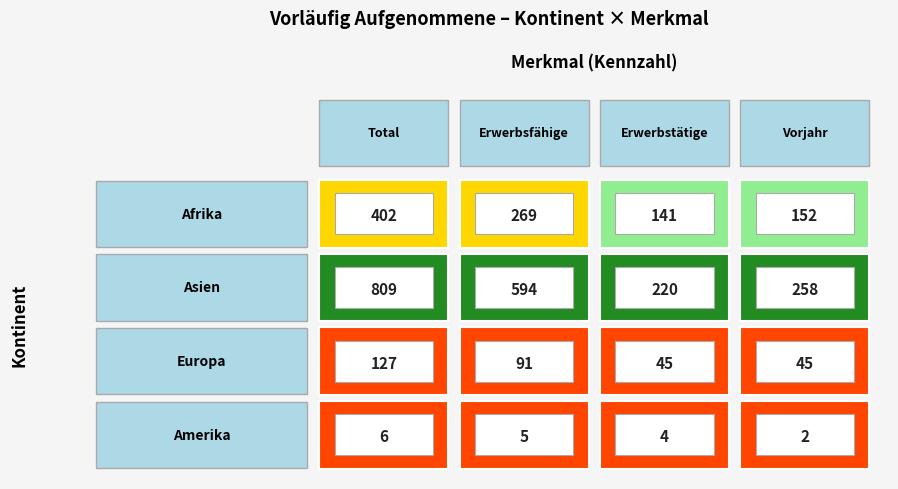

What is the maximum value for Europa?

127